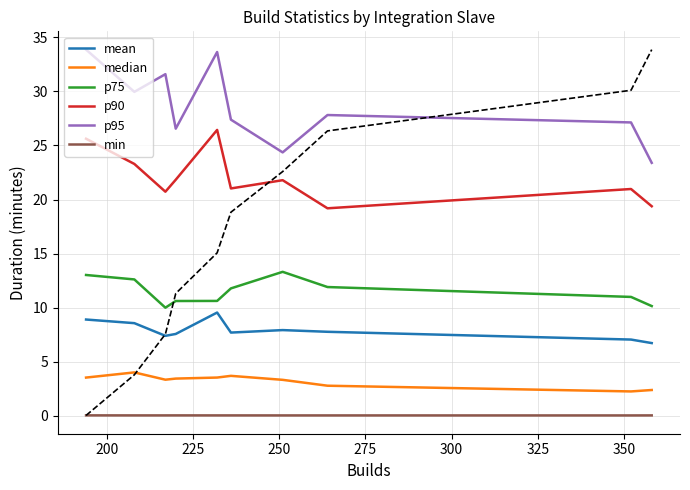

What is the highest value of the p90 series?

26.4